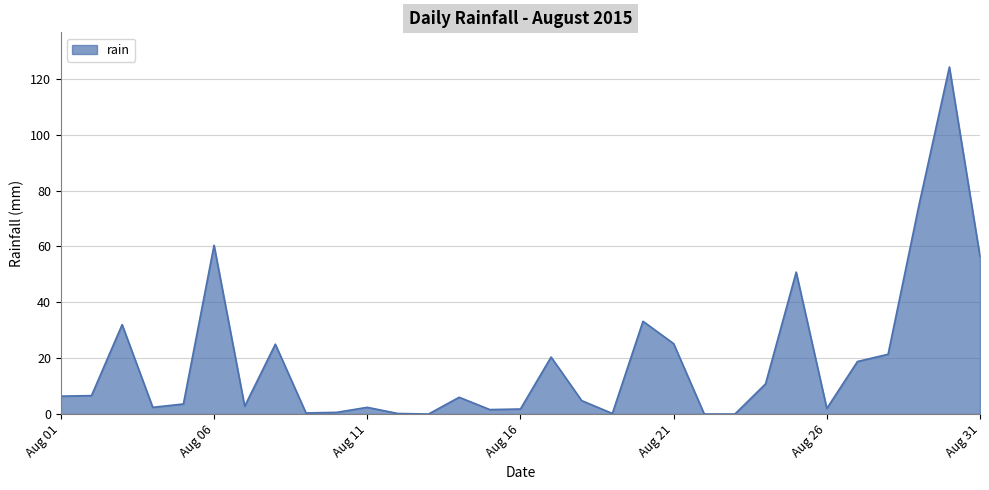

What is the maximum value shown in the chart?

124.2